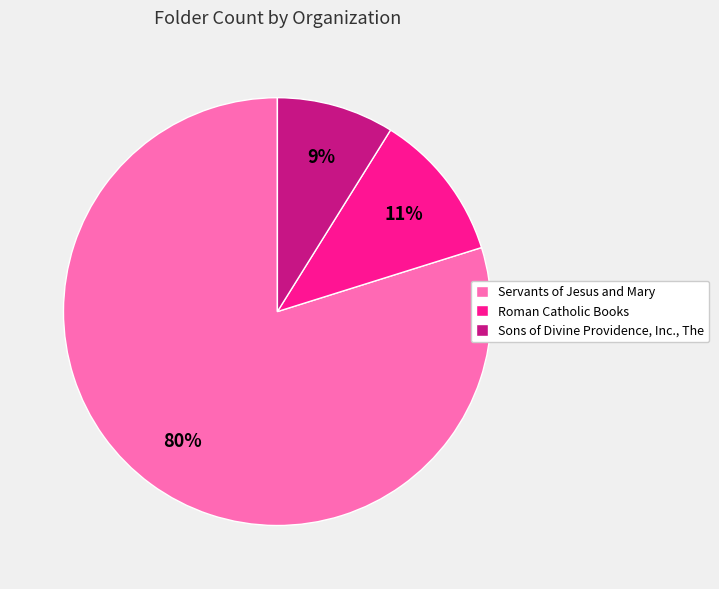

Is the sum of Sons of Divine Providence, Inc., The and Roman Catholic Books greater than half?

No